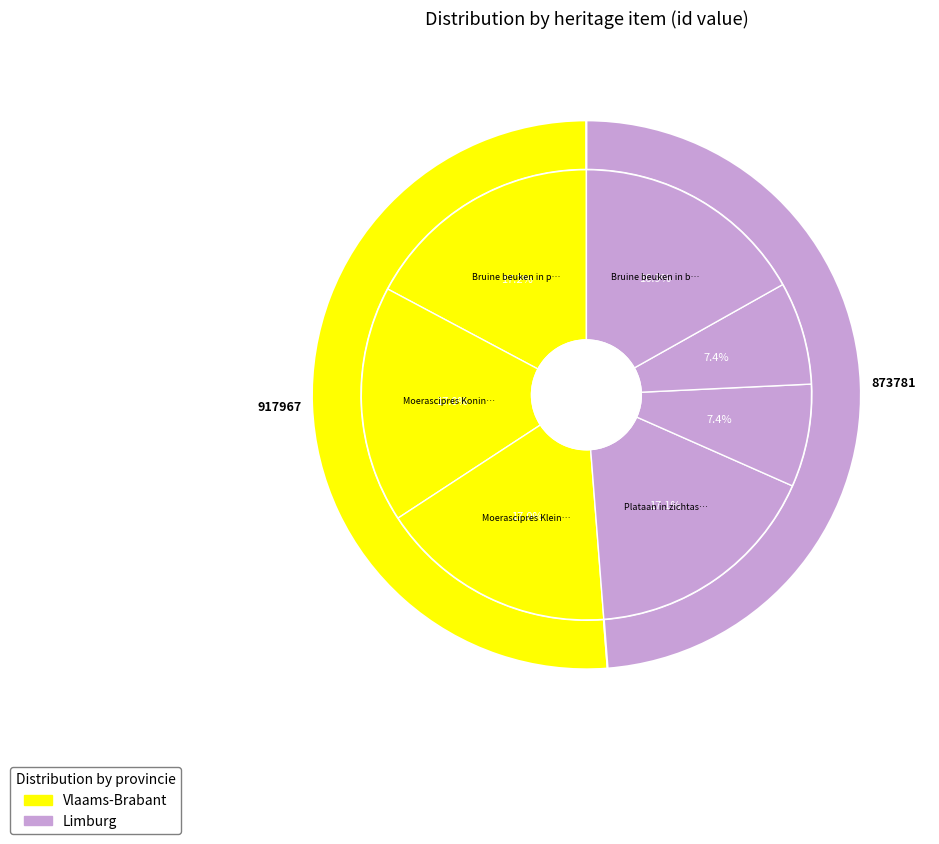

Does Opgaande plataan in bomengroep bij poel account for over 50% of the chart?

No